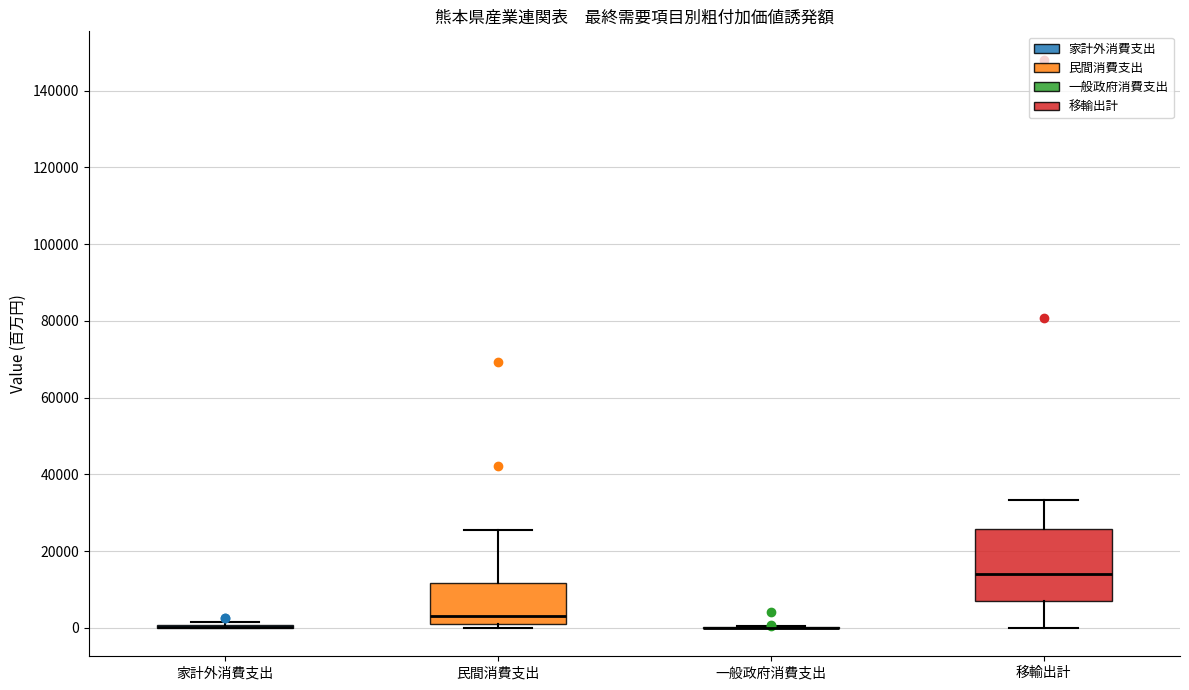

Reading left to right, read every box against the y-axis: the position of its median line, the range the box covers, and the ends of its whiskers. The values are not printed on the chart, so give them approximately, as read against the axis.

家計外消費支出: box collapsed to a line at 0, whiskers 0 to 2000
民間消費支出: median 4000, box 2000 to 12000, whiskers 0 to 26000
一般政府消費支出: box collapsed to a line at 0, whiskers 0 to 0
移輸出計: median 14000, box 6000 to 26000, whiskers 0 to 34000